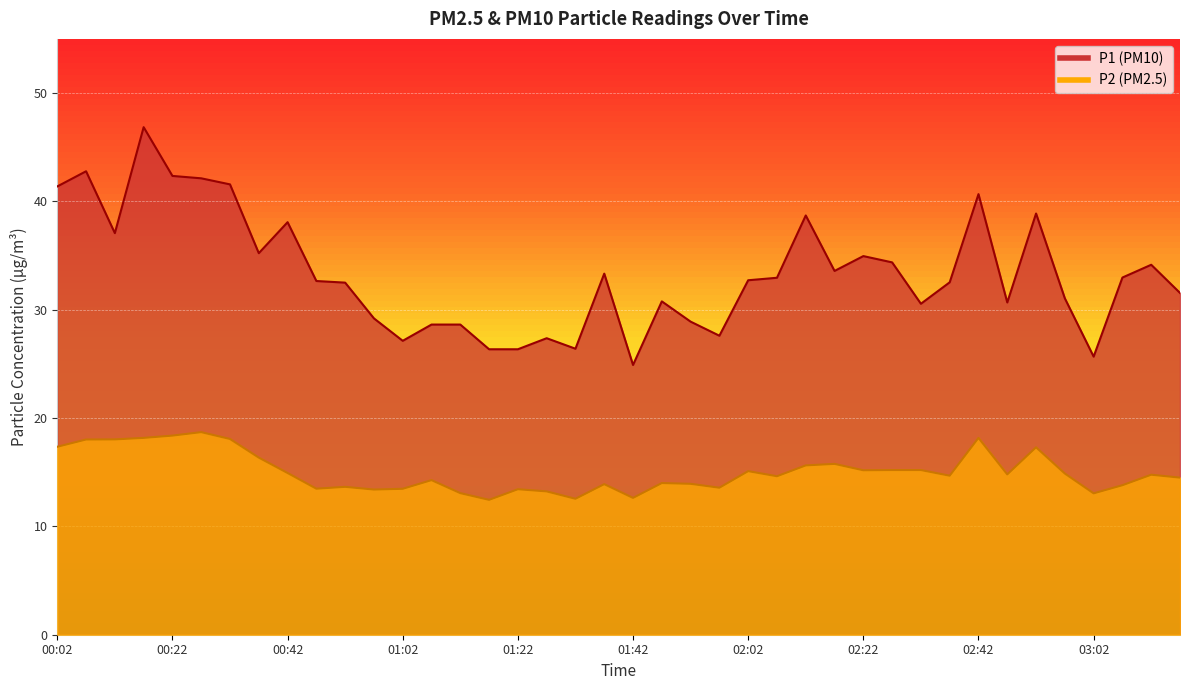

What is the sum of all P1 values?

1334.1